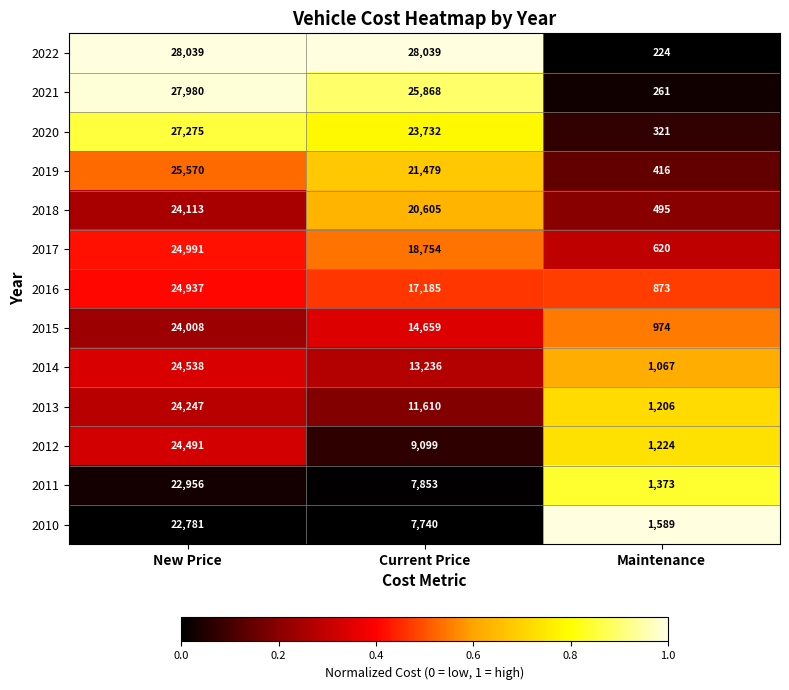

At which category is the sum across all series the highest?

New Price